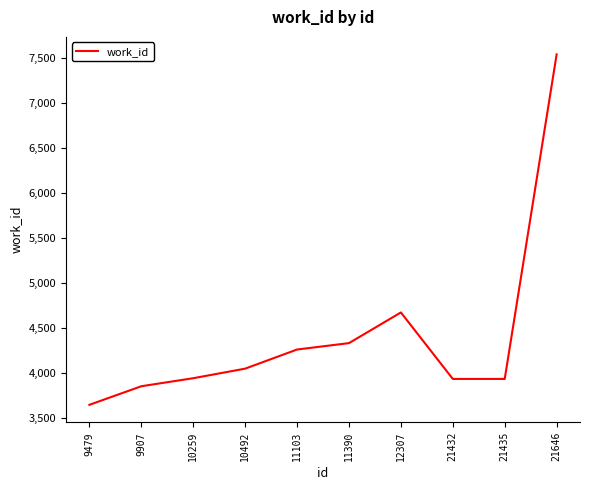

At which category does the chart reach its peak across all series?

21646